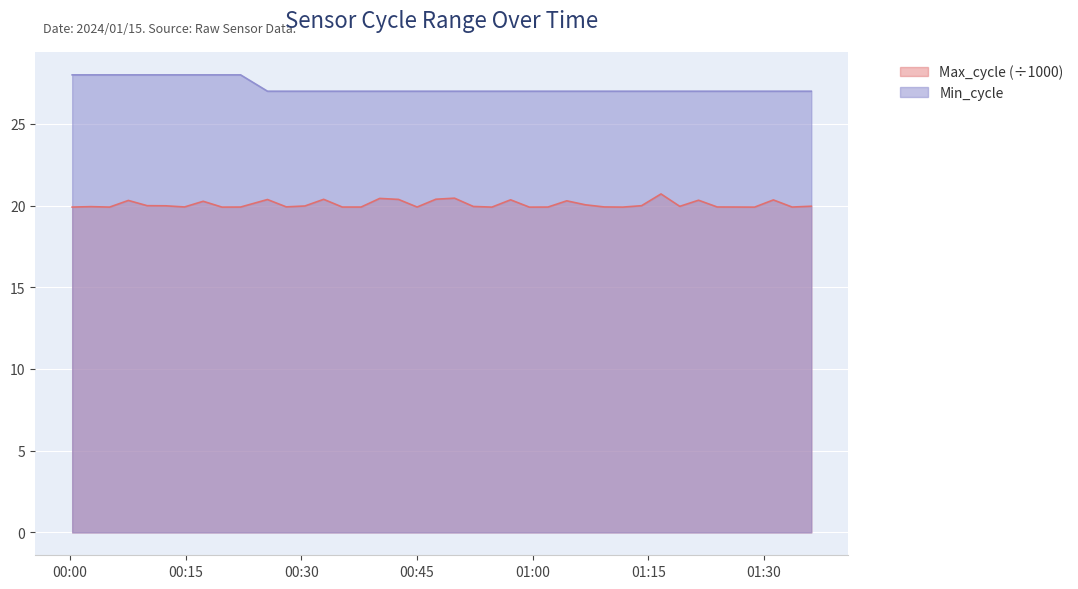

What is the label of the 11th point from the right?

2024/01/15 01:11:41